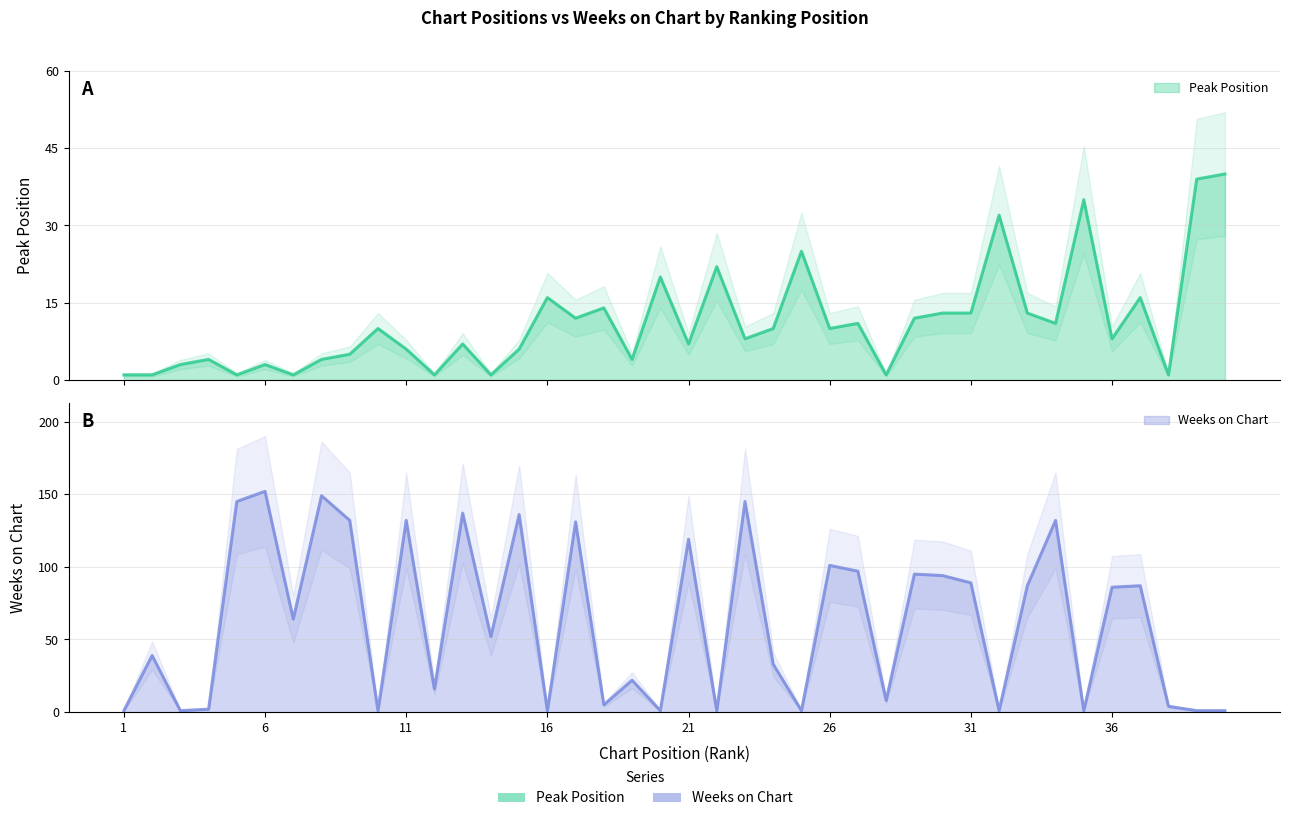

Which series has the largest total across all categories?

Weeks on Chart